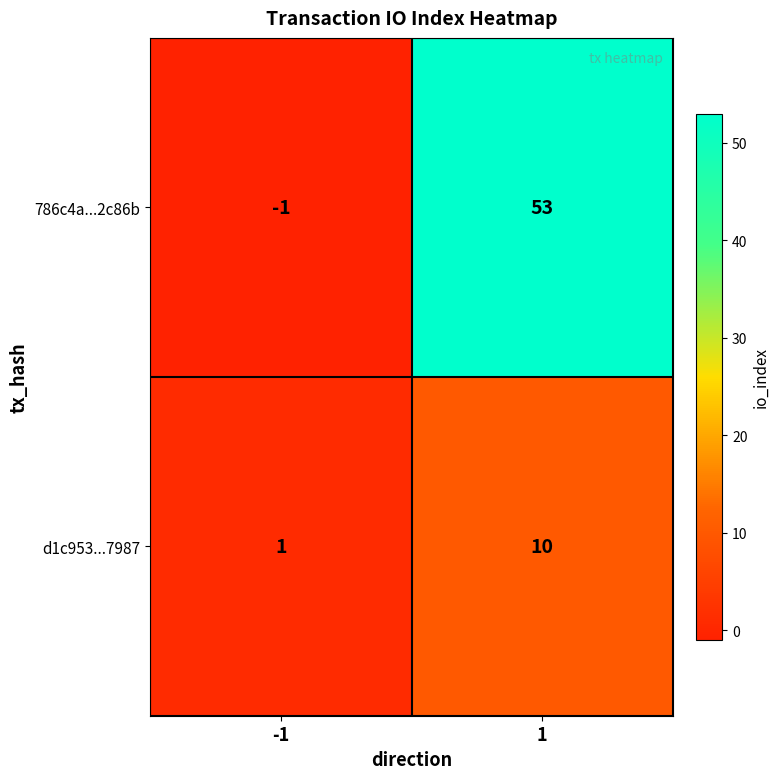

What is the difference between the highest and lowest values at 1?

43